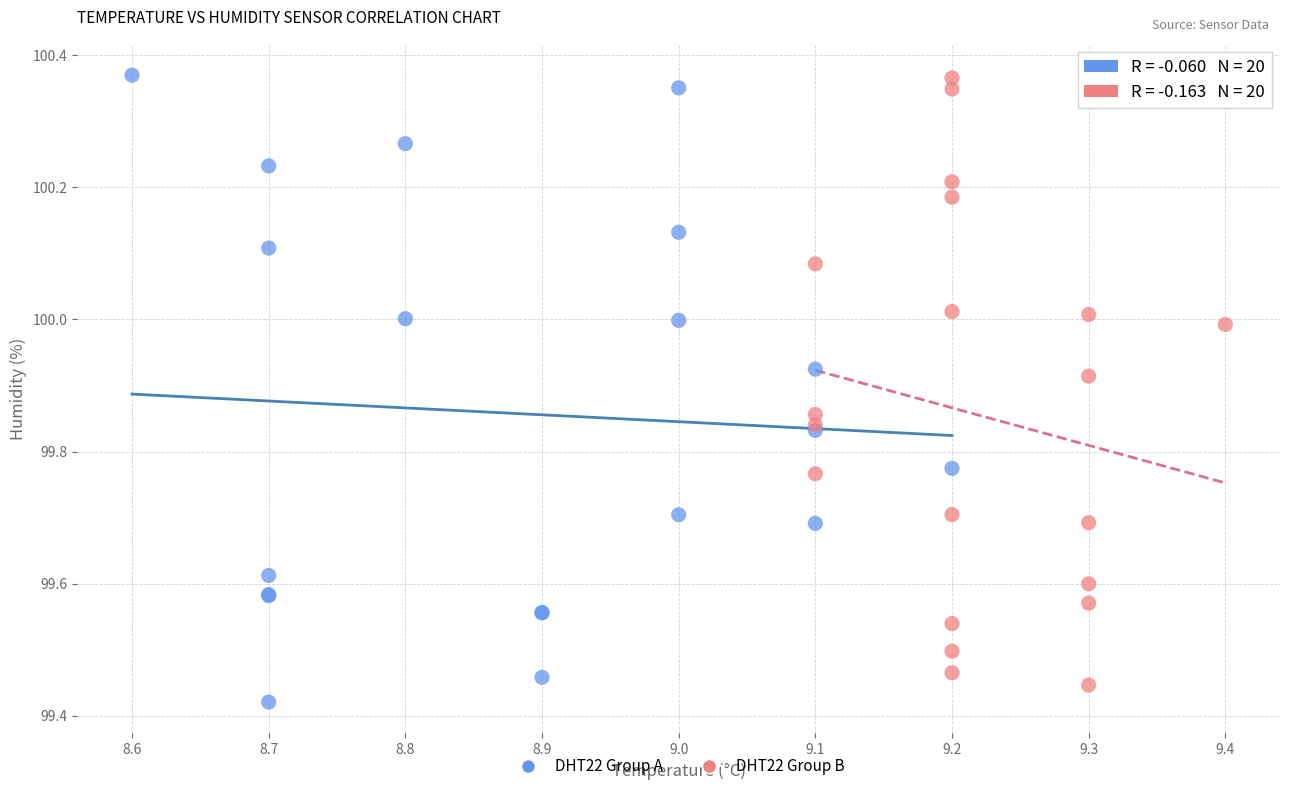

What are all the series names shown in the legend?

DHT22 Group A, DHT22 Group B